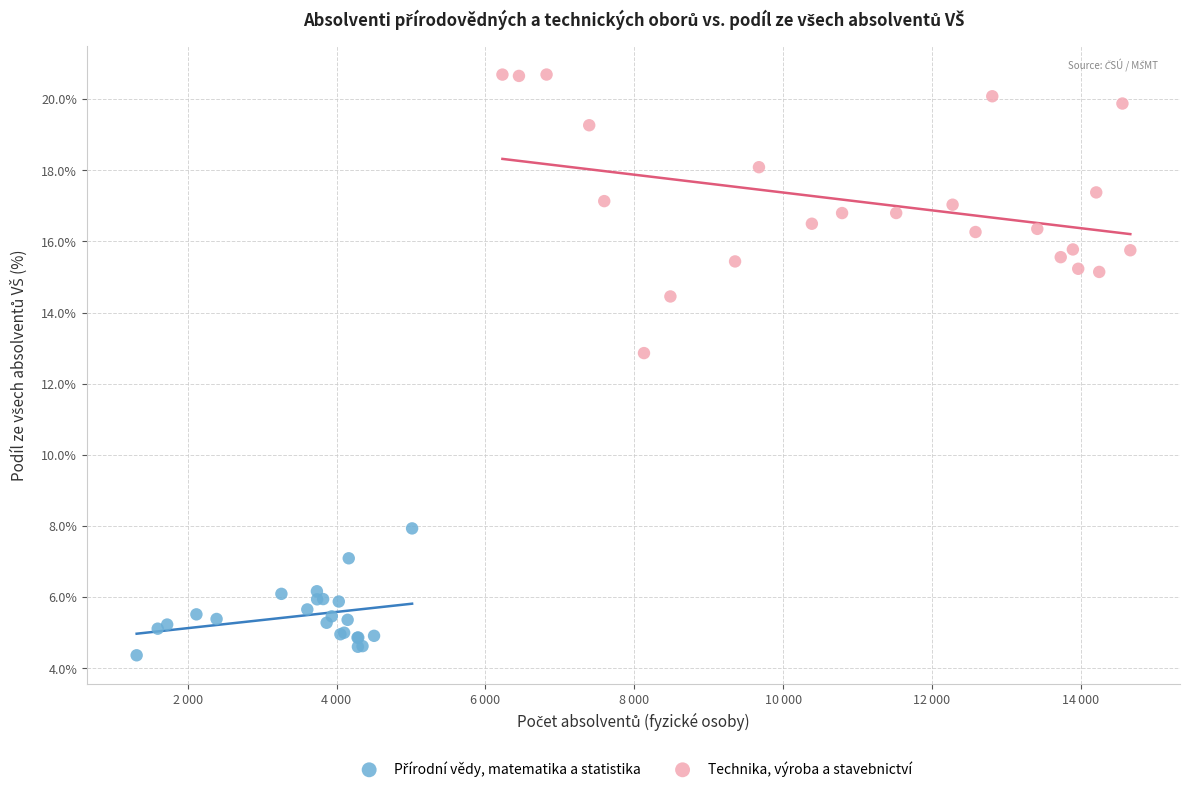

Which series has the widest spread of Y values?

Technika, výroba a stavebnictví